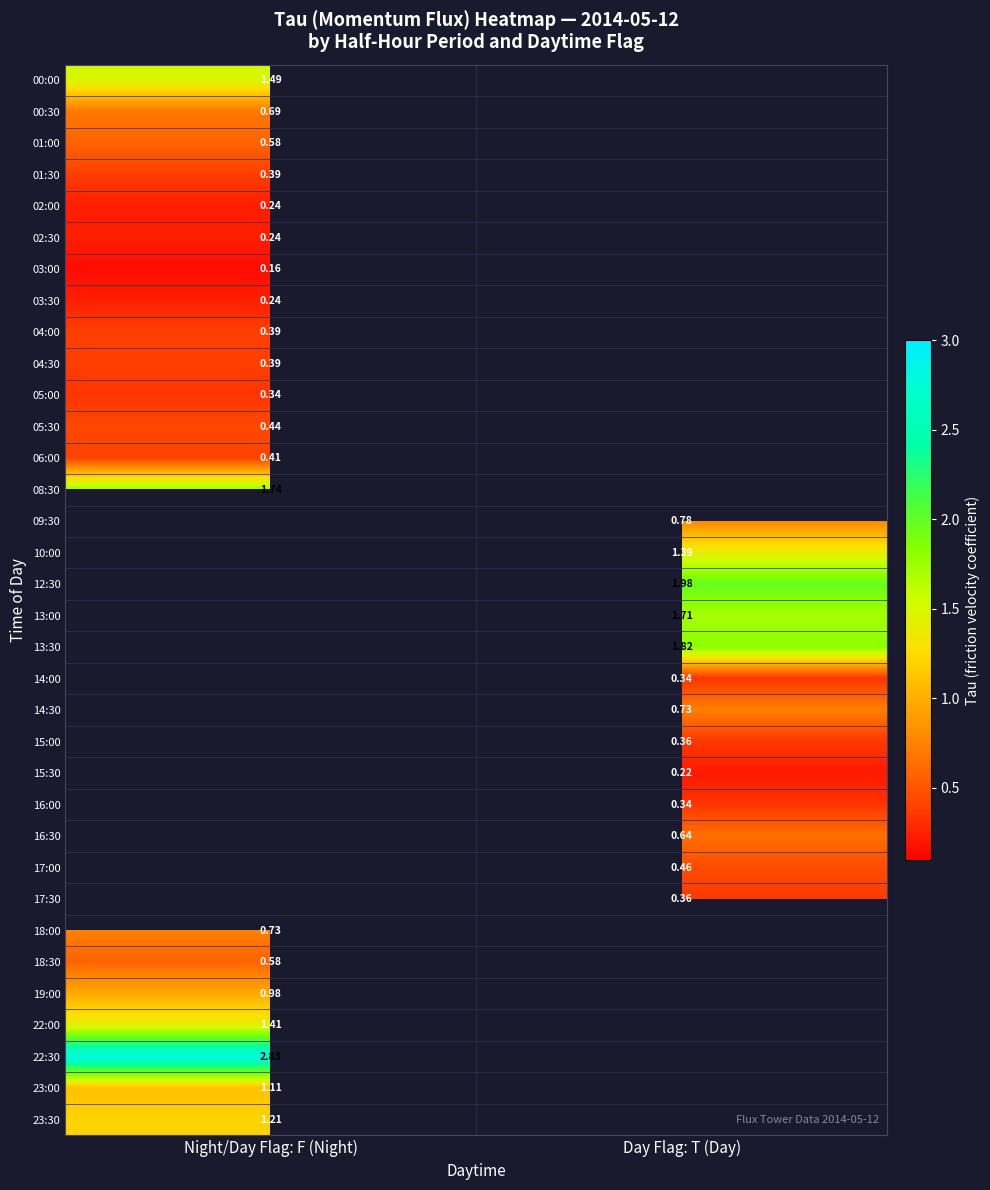

What is the minimum value for 04:00?

0.4